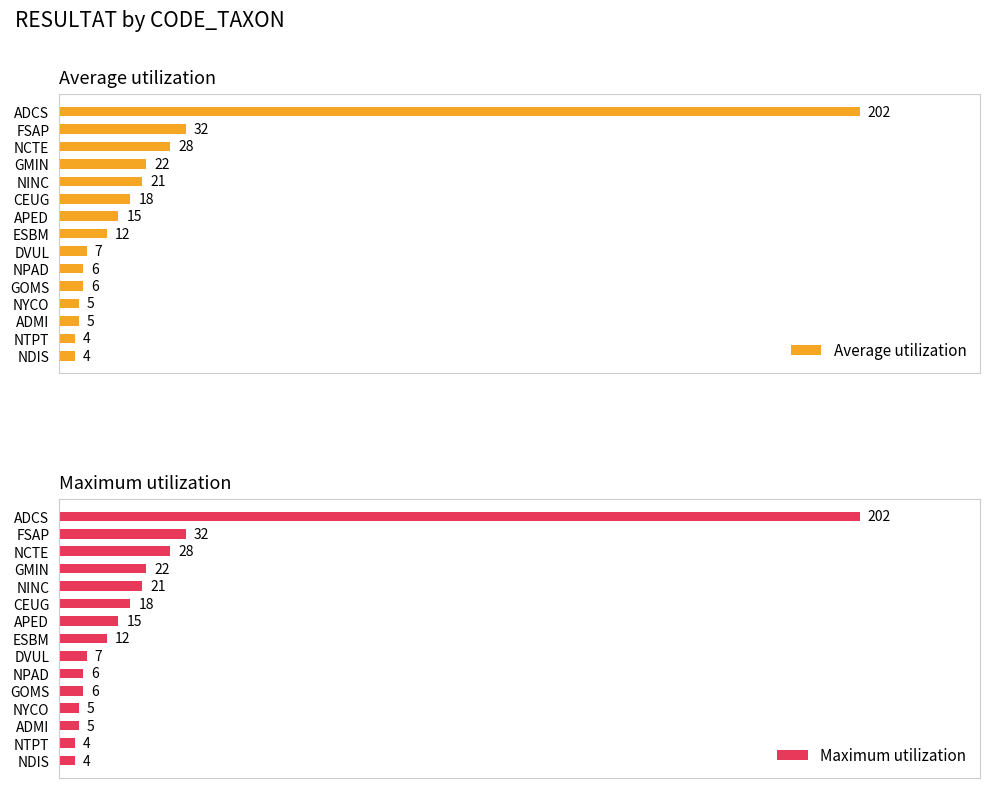

At which label is Average utilization closest to 103?

FSAP